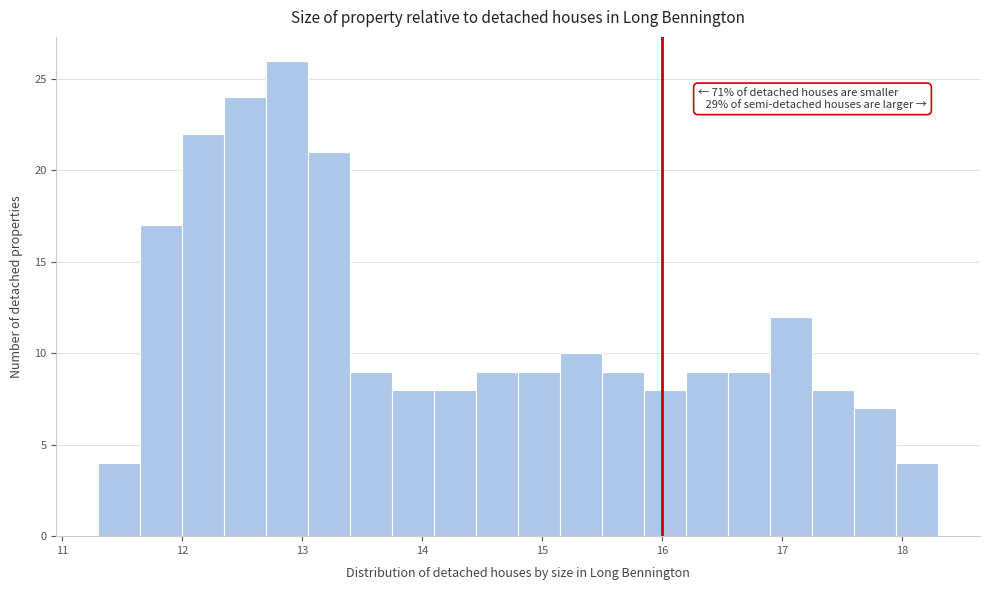

Read against the x-axis, roughly where is the centre of the tallest bar?

12.9